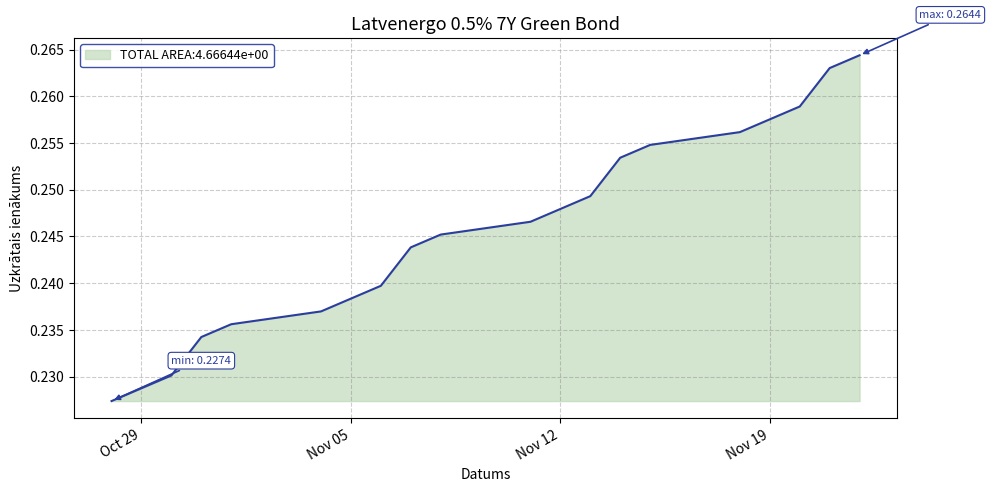

Reading right to left, what are all the values shown in this chart?

0.3	0.3	0.3	0.3	0.3	0.3	0.3	0.2	0.2	0.2	0.2	0.2	0.2	0.2	0.2	0.2	0.2	0.2	0.2	0.2